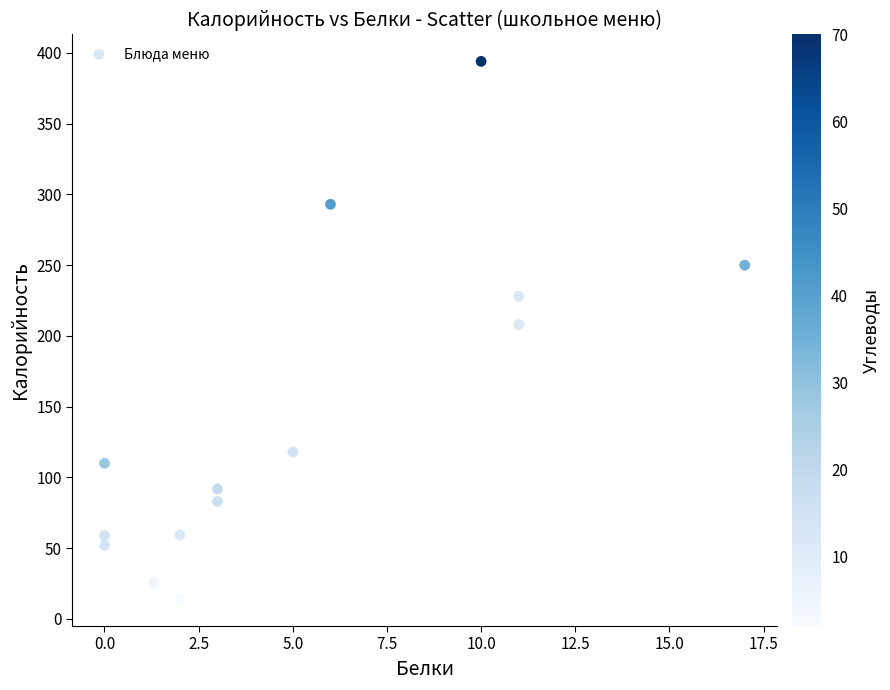

What is the range of Y values (max minus min)?

380.0